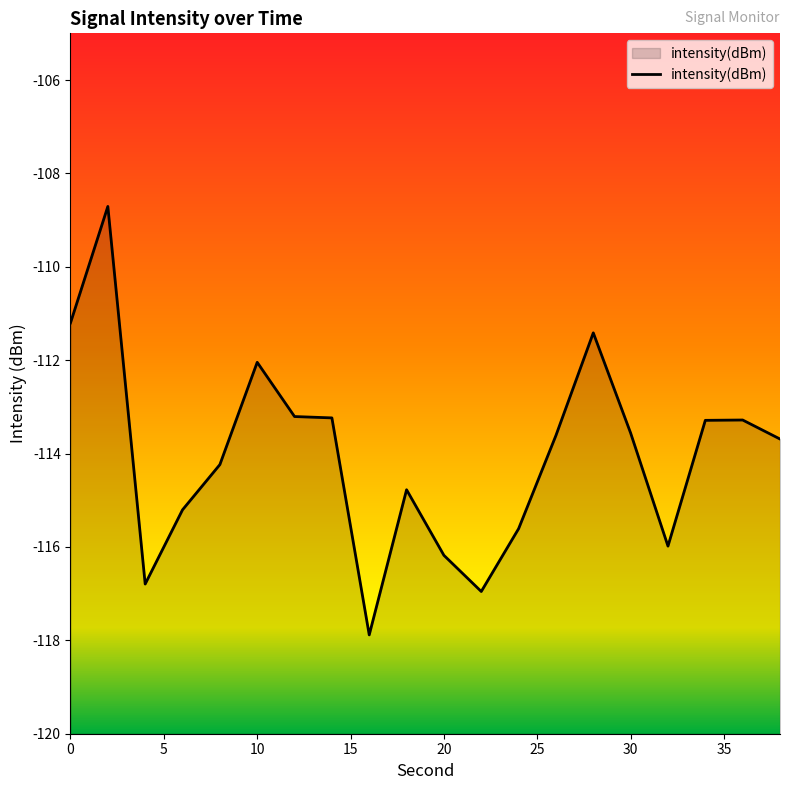

The value at 20 is -116.2. True or false?

True